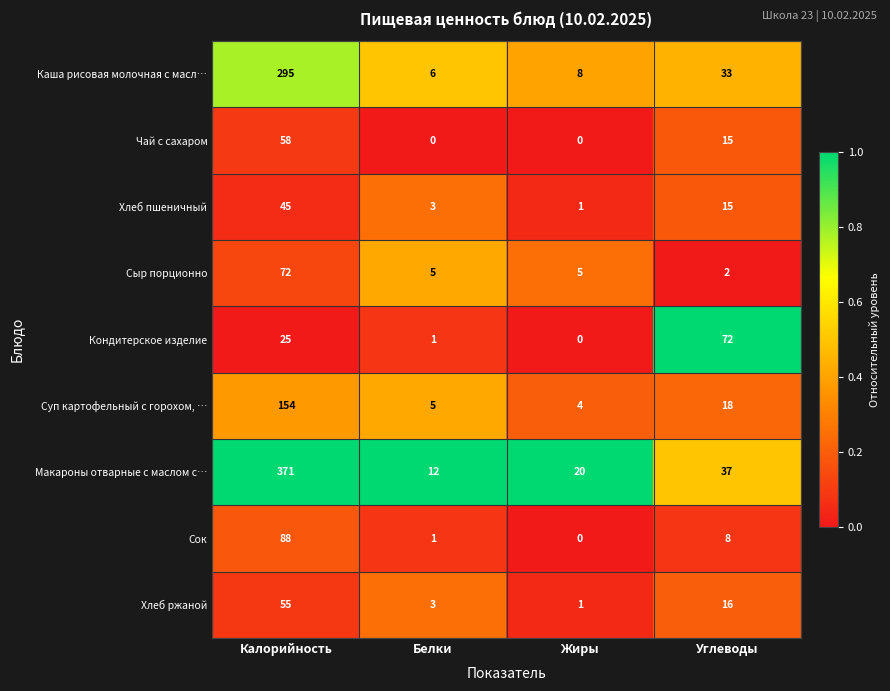

What value does the Макароны отварные с маслом с… series have at Белки?

12